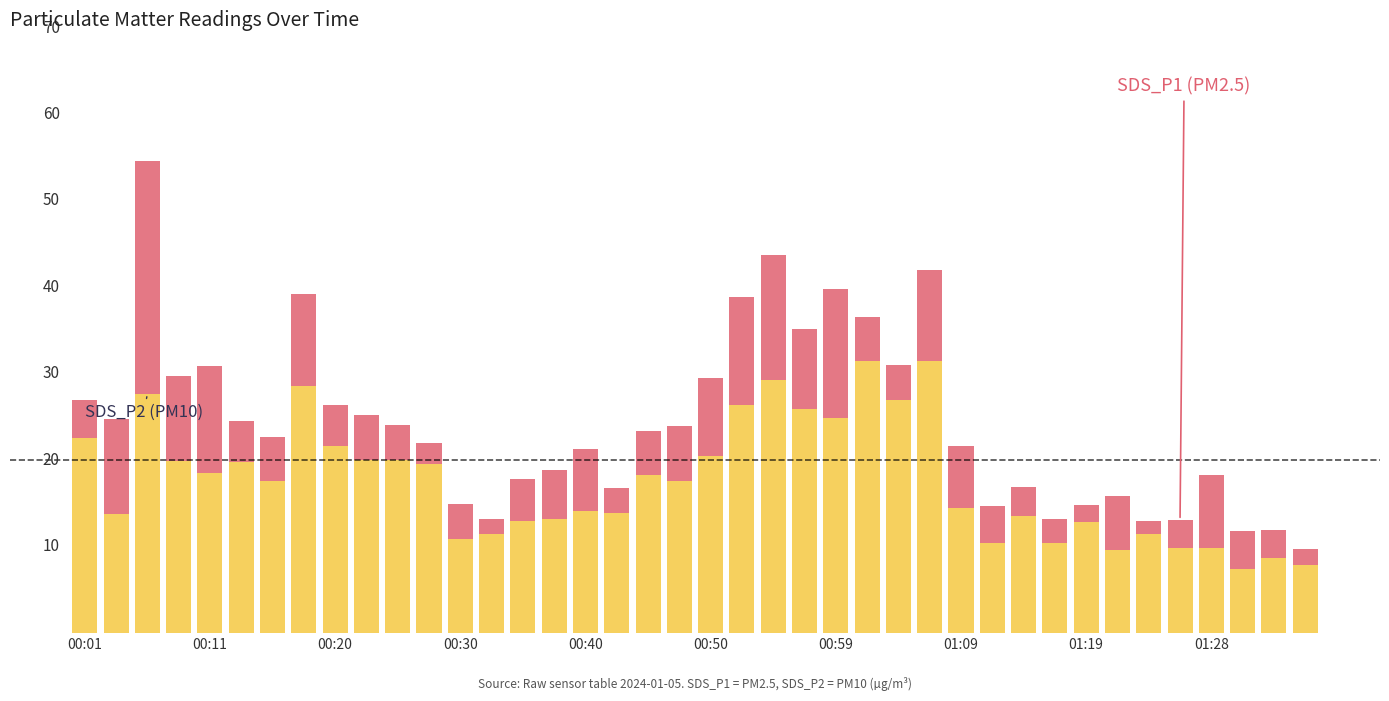

Is it true that SDS_P1 equals 2.8 at 00:59?

False